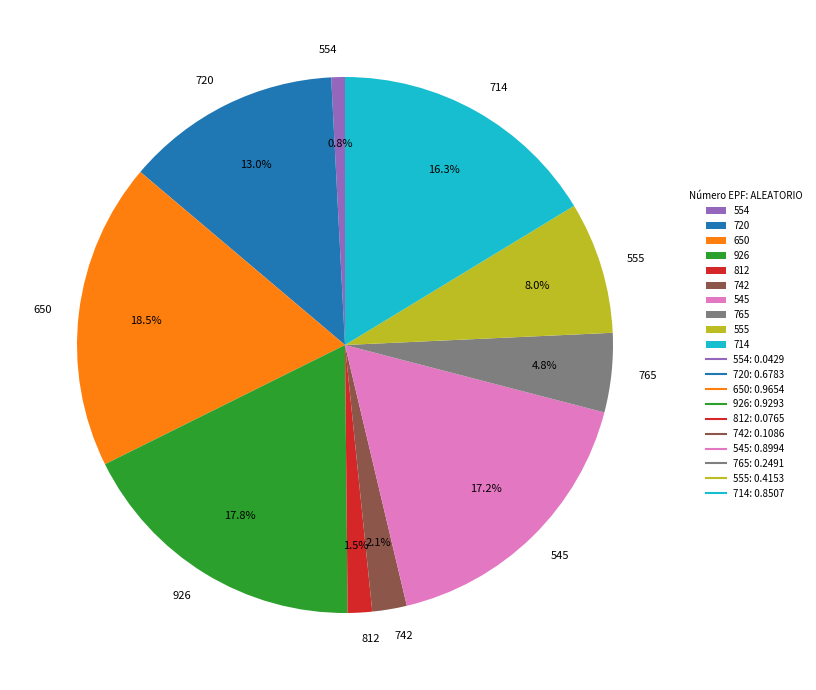

Count the number of slices in the pie.

10